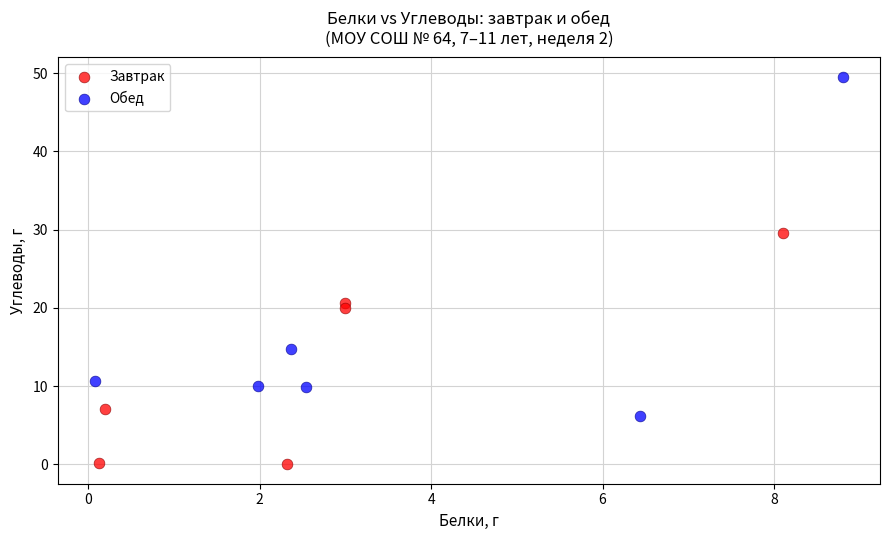

Which series has the widest spread of Y values?

Обед